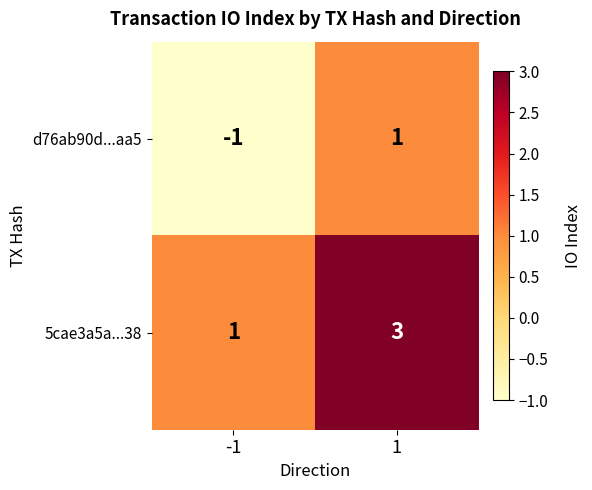

What value does the 5cae3a5a...38 series have at 1?

3